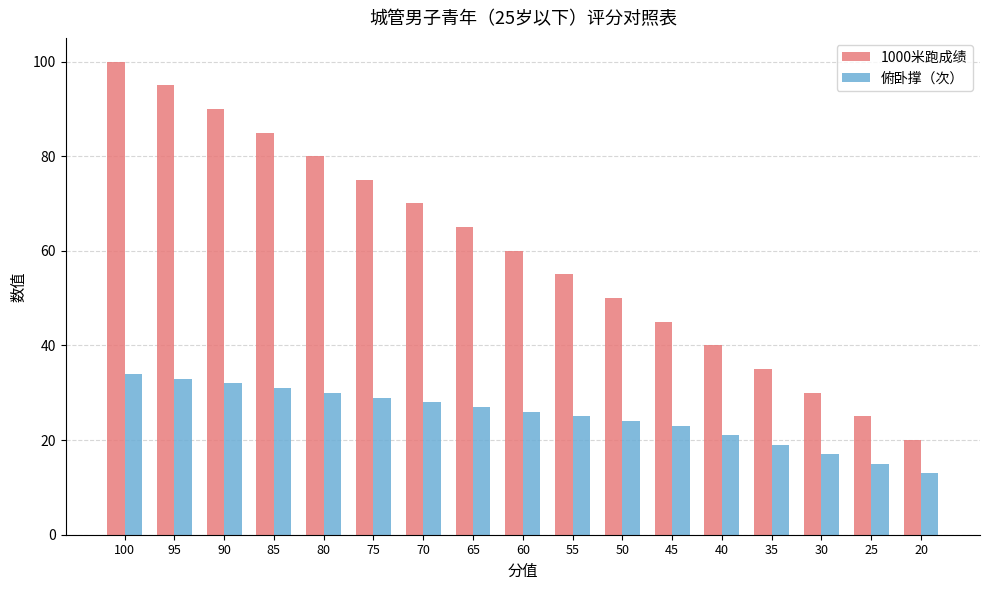

What is the sum of the 俯卧撑（次） values at 85 and 95?

64